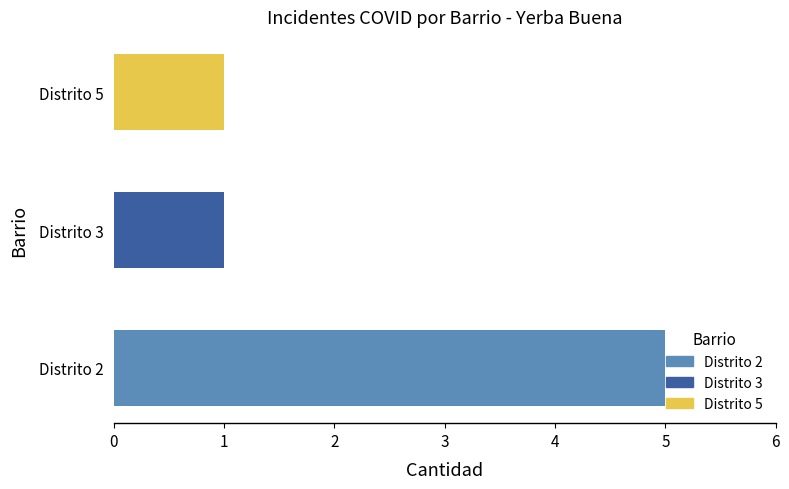

What is the maximum value shown in the chart?

5